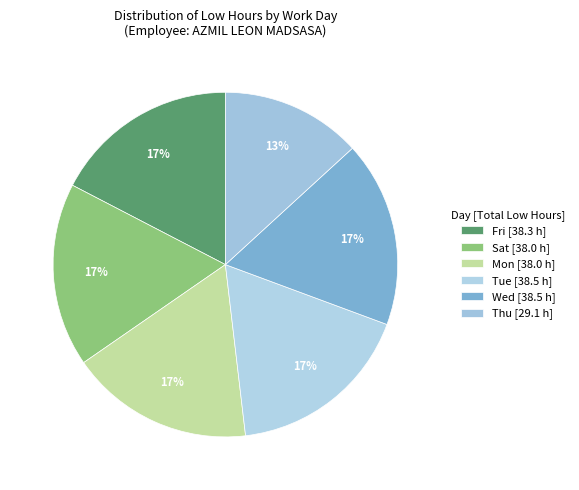

How many segments does this pie chart have?

6